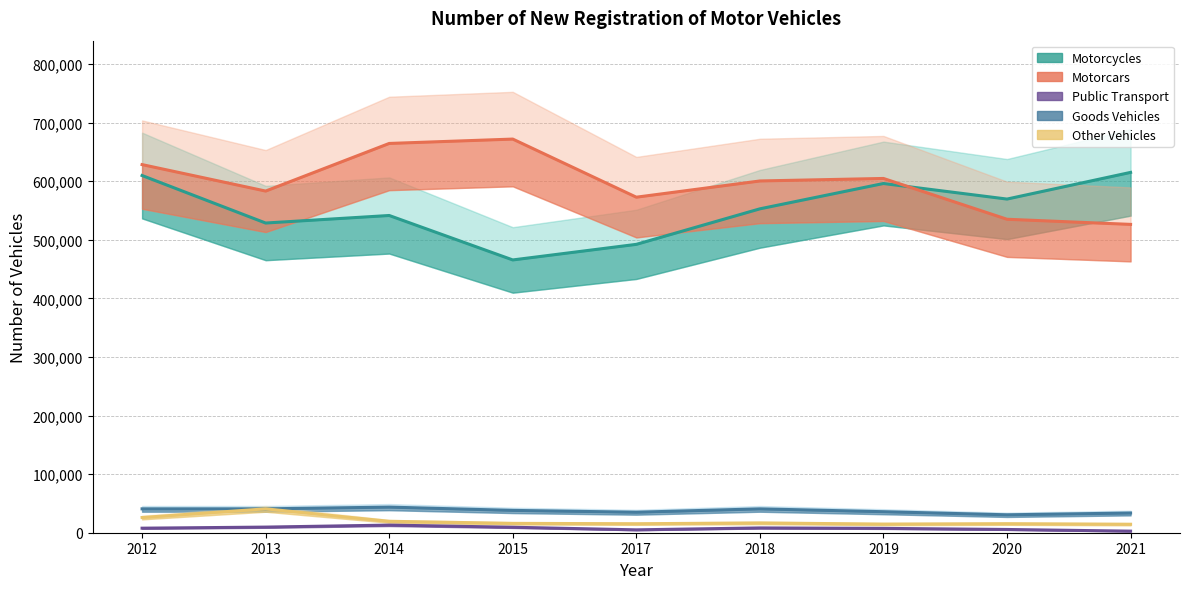

What is the sum of the Goods Vehicles values at 2021 and 2015?

71751